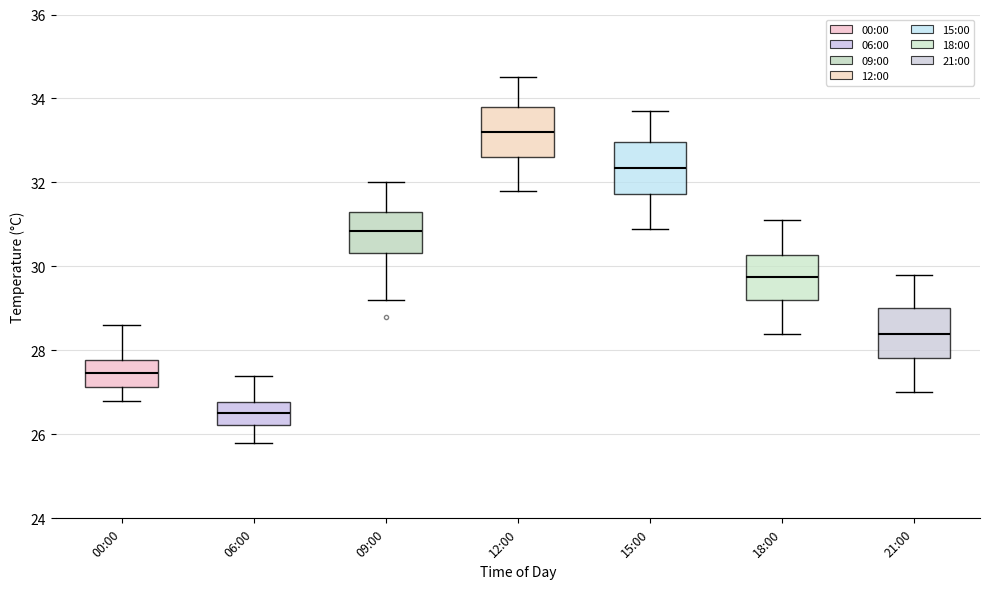

Reading left to right, read every box against the y-axis: the position of its median line, the range the box covers, and the ends of its whiskers. The values are not printed on the chart, so give them approximately, as read against the axis.

00:00: median 27.4, box 27.2 to 27.8, whiskers 26.8 to 28.6
06:00: median 26.6, box 26.2 to 26.8, whiskers 25.8 to 27.4
09:00: median 30.8, box 30.4 to 31.4, whiskers 29.2 to 32.0
12:00: median 33.2, box 32.6 to 33.8, whiskers 31.8 to 34.6
15:00: median 32.4, box 31.8 to 33.0, whiskers 31.0 to 33.8
18:00: median 29.8, box 29.2 to 30.2, whiskers 28.4 to 31.2
21:00: median 28.4, box 27.8 to 29.0, whiskers 27.0 to 29.8